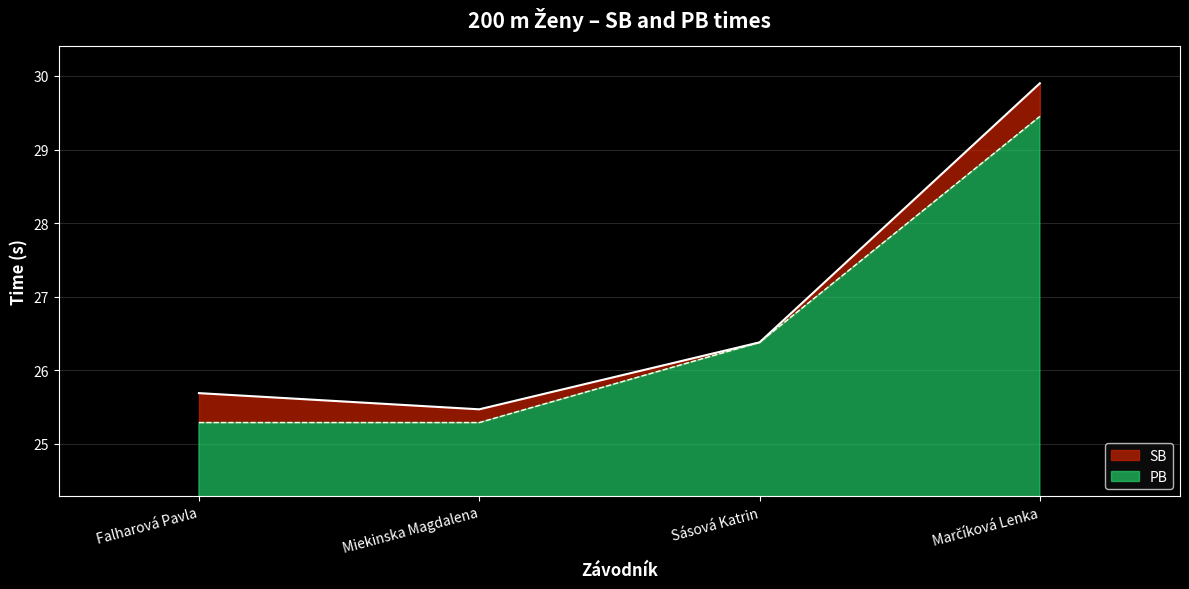

At which label does PB first exceed 26?

Sásová Katrin